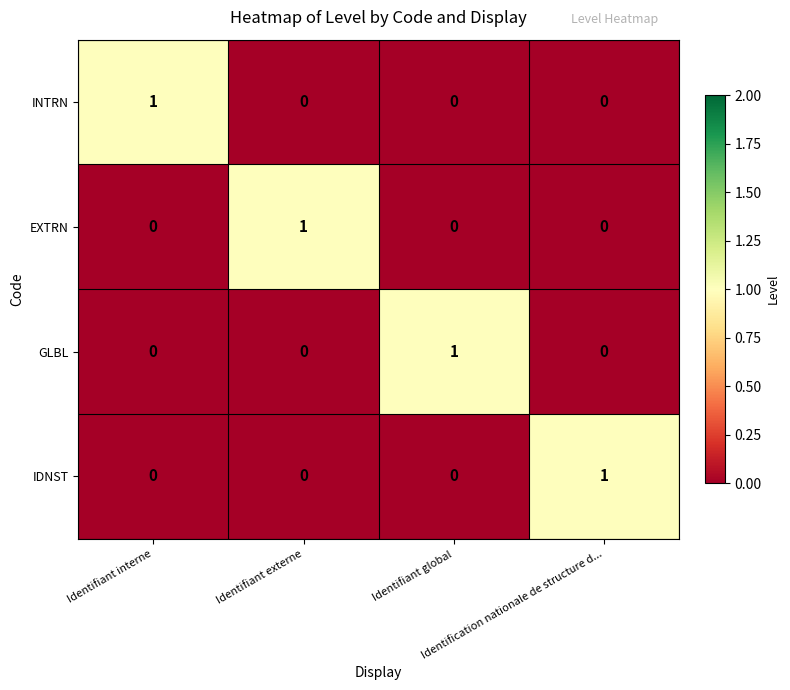

At how many categories does at least one series exceed 0?

4